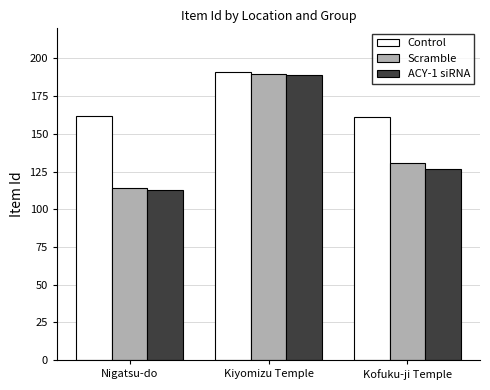

Which series changed the most between Kiyomizu Temple and Kofuku-ji Temple?

ACY-1 siRNA